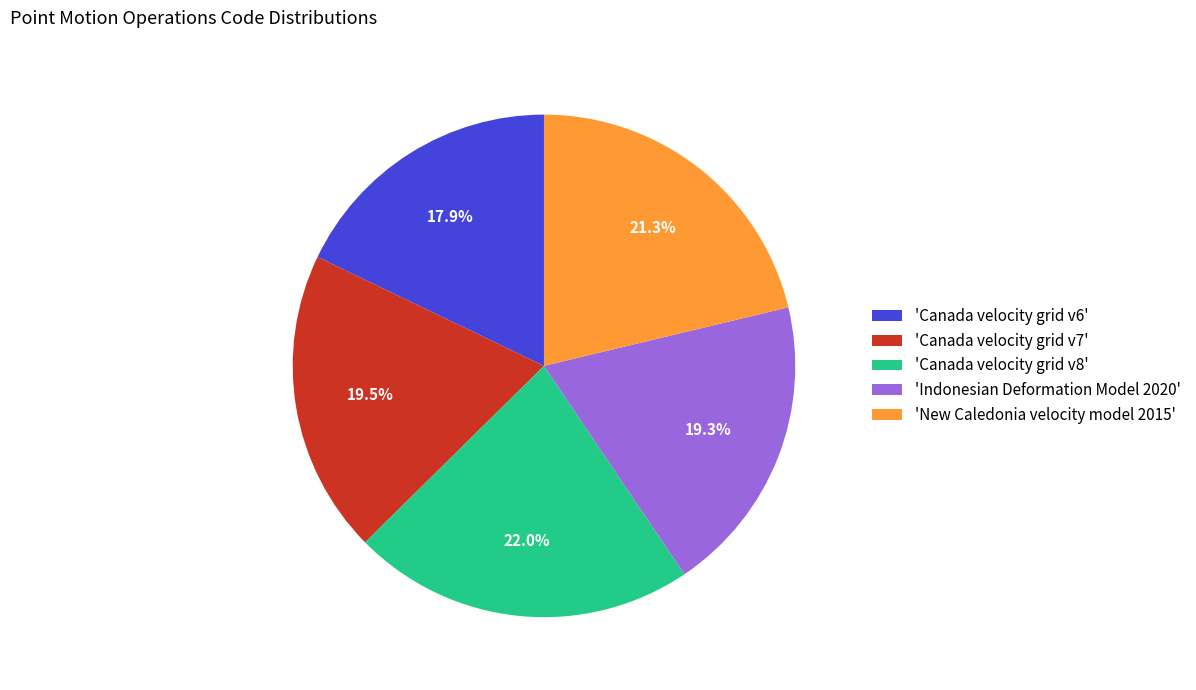

To the nearest percent, what is the average slice percentage?

20%